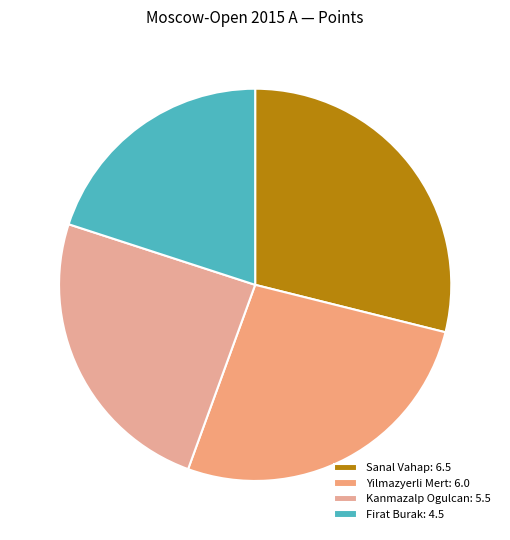

How many segments does this pie chart have?

4